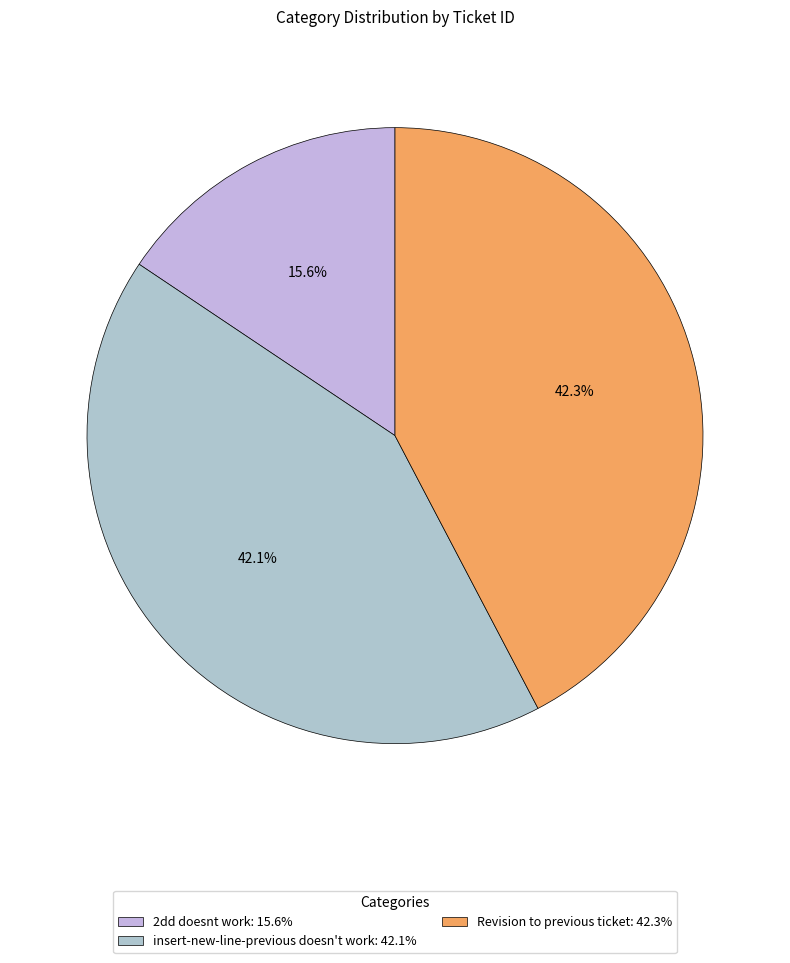

How many slices are in this pie chart?

3